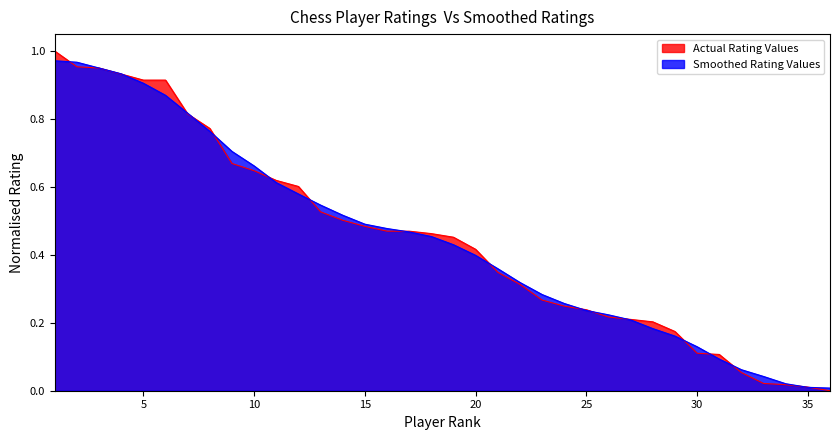

Count the number of data series in this chart.

2